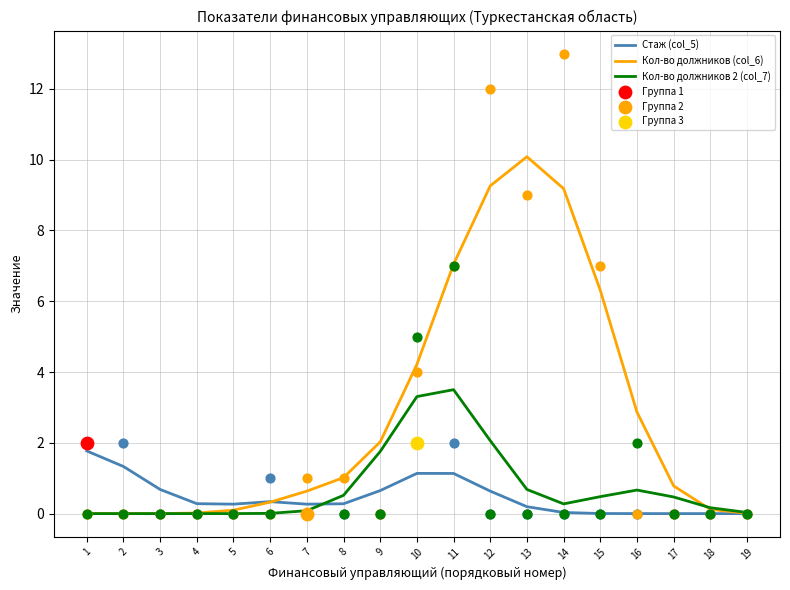

Which series contains the highest Y value?

Кол-во должников (col_6)